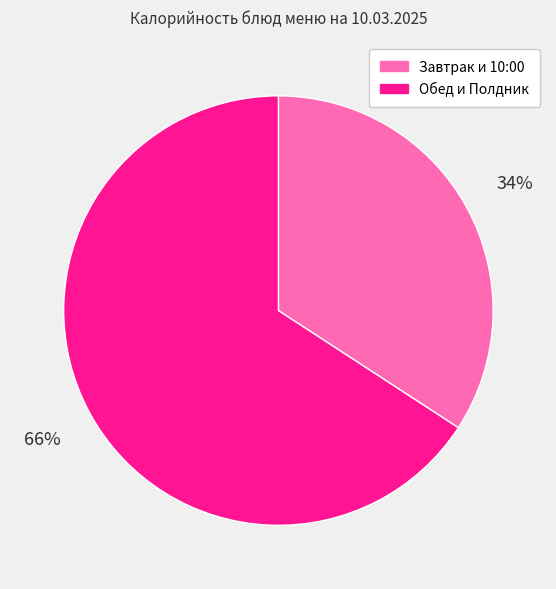

How many segments does this pie chart have?

2